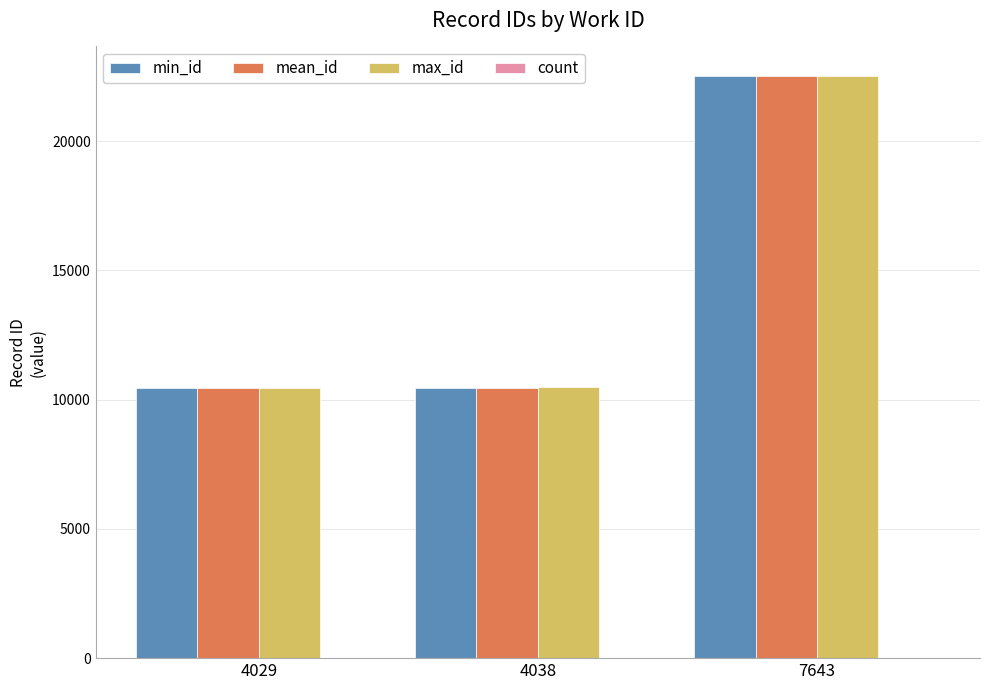

At which label is min_id closest to 16487?

4038